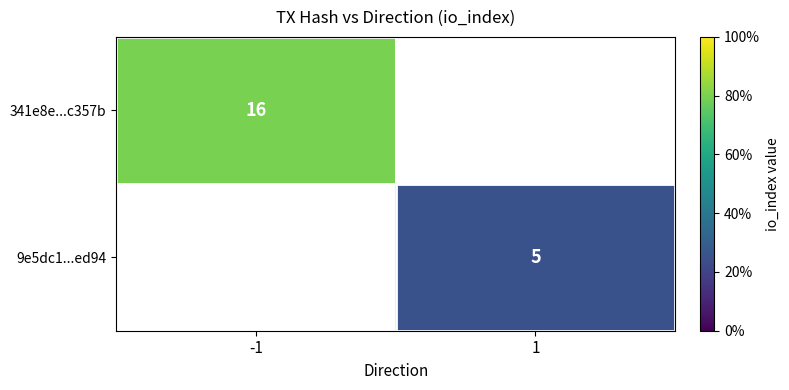

True or false: 341e8e...c357b has a value of 16 at -1.

True